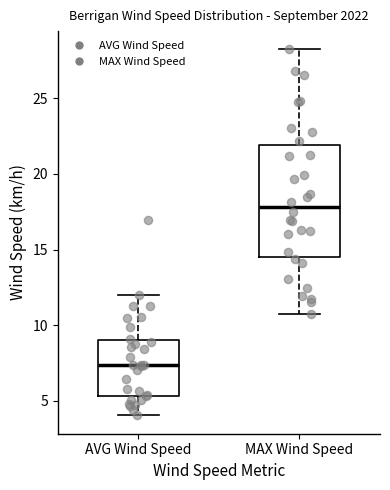

Where does the lower whisker of the box for AVG Wind Speed end on the y-axis? The values are not printed on the chart, so give them approximately, as read against the axis.

4.0